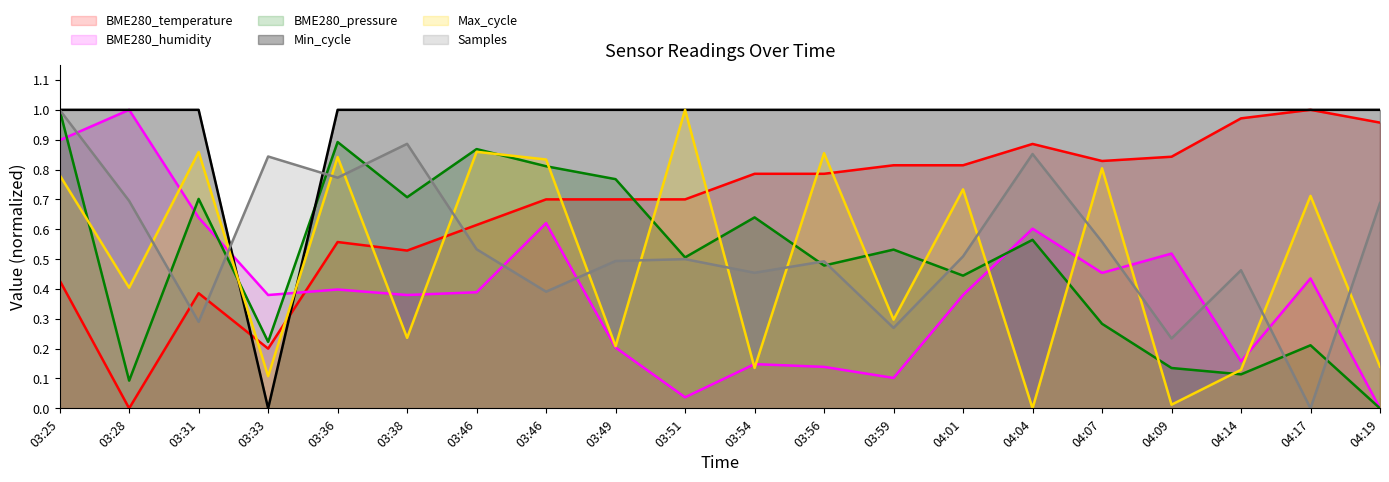

At which category does the chart reach its peak across all series?

04:17